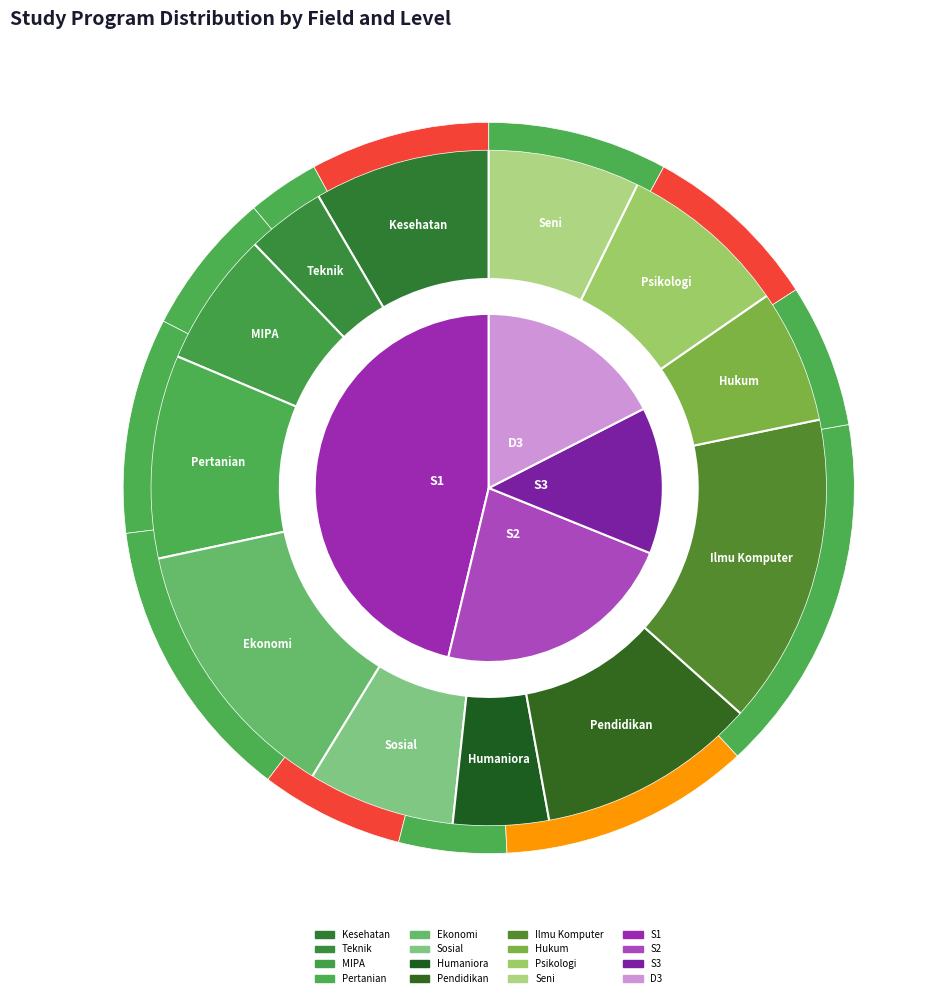

What percentage is NOT represented by MIPA?

93.5%